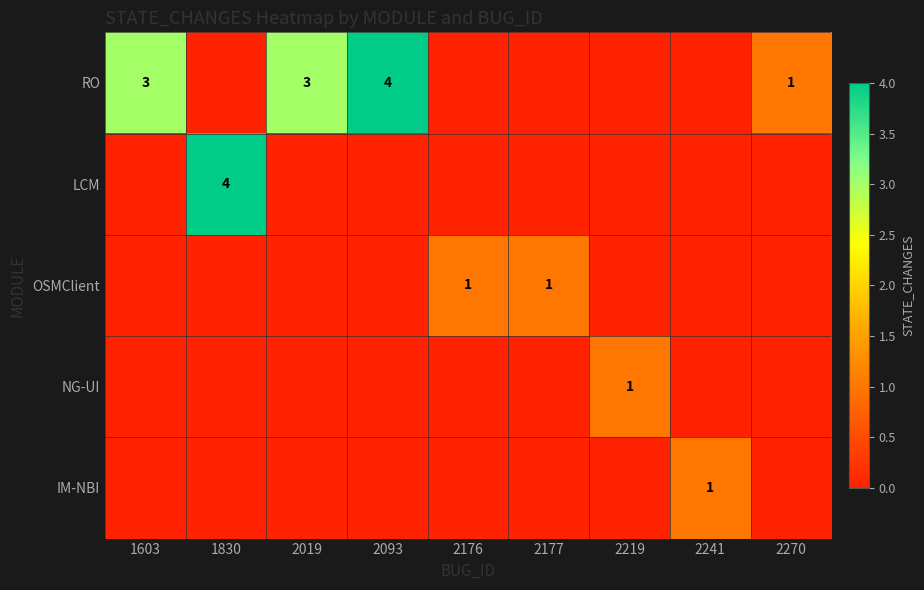

The LCM series shows 5 at 1830. True or false?

False